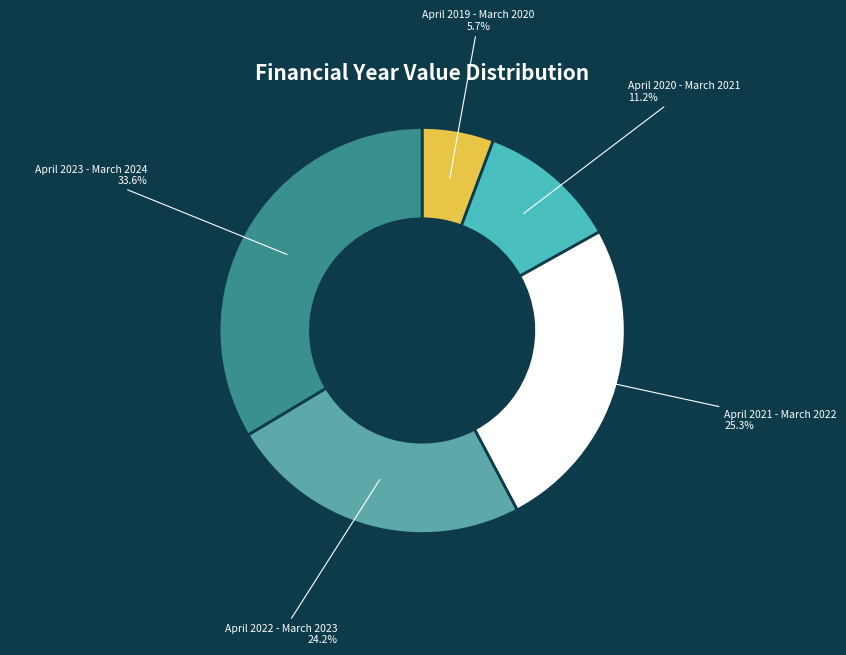

Is the sum of April 2021 - March 2022 and April 2023 - March 2024 greater than half?

Yes